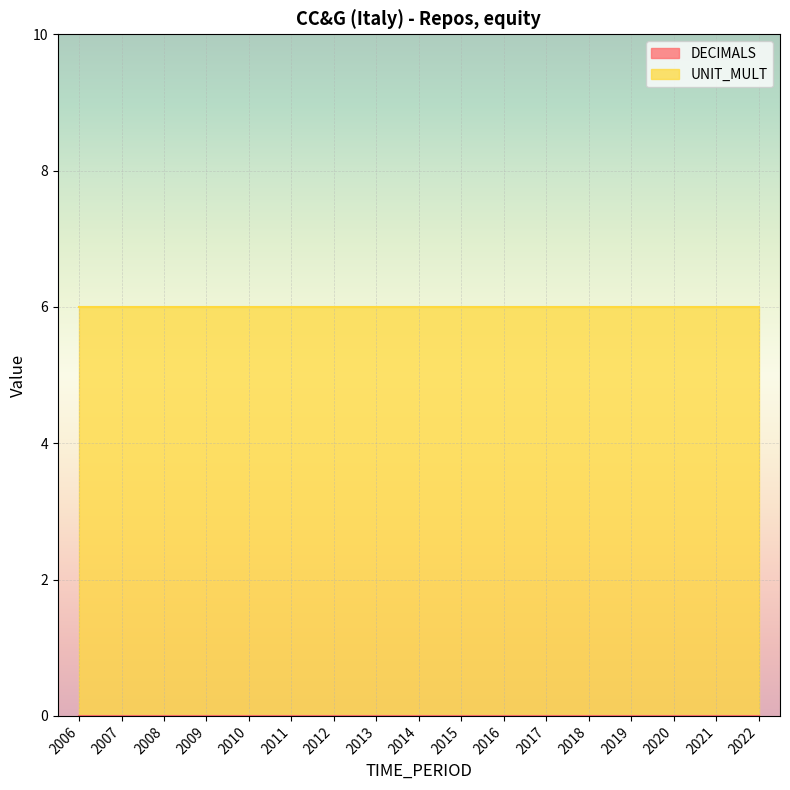

Reading left to right, transcribe all the data shown in this chart.

DECIMALS: 0	0	0	0	0	0	0	0	0	0	0	0	0	0	0	0	0
UNIT_MULT: 6	6	6	6	6	6	6	6	6	6	6	6	6	6	6	6	6